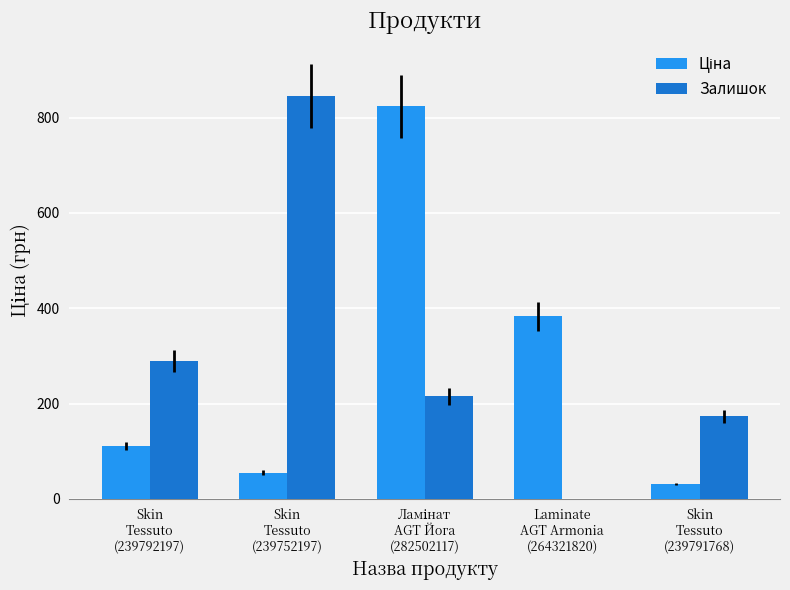

Is it true that Залишок equals 173.0 at Skin
Tessuto
(239791768)?

True